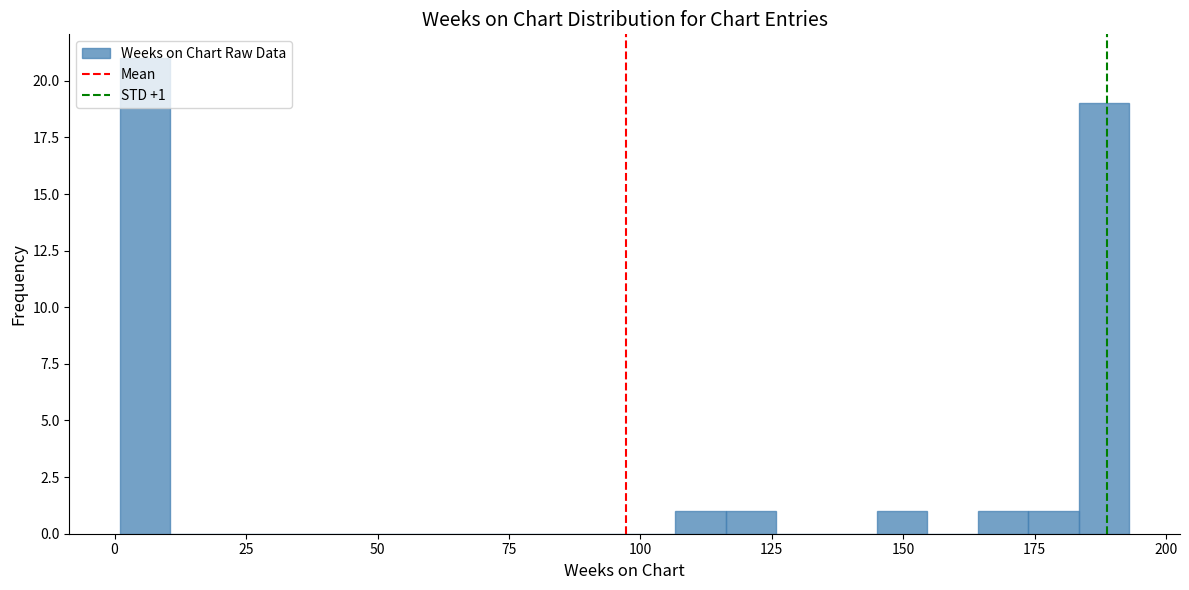

Read against the x-axis, roughly where is the centre of the tallest bar?

5